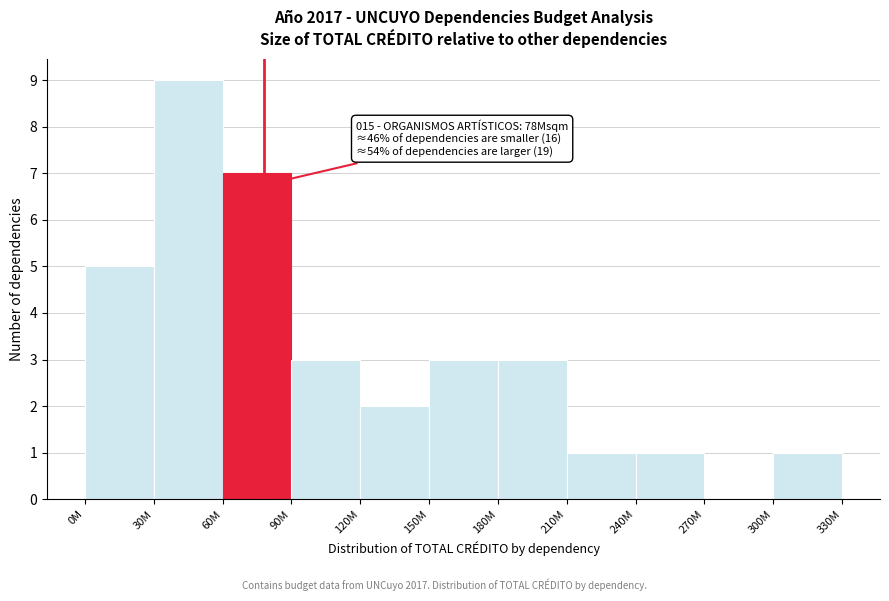

Reading left to right, list all the values displayed in this chart.

0M=5	30M=9	60M=7	90M=3	120M=2	150M=3	180M=3	210M=1	240M=1	270M=0	300M=1